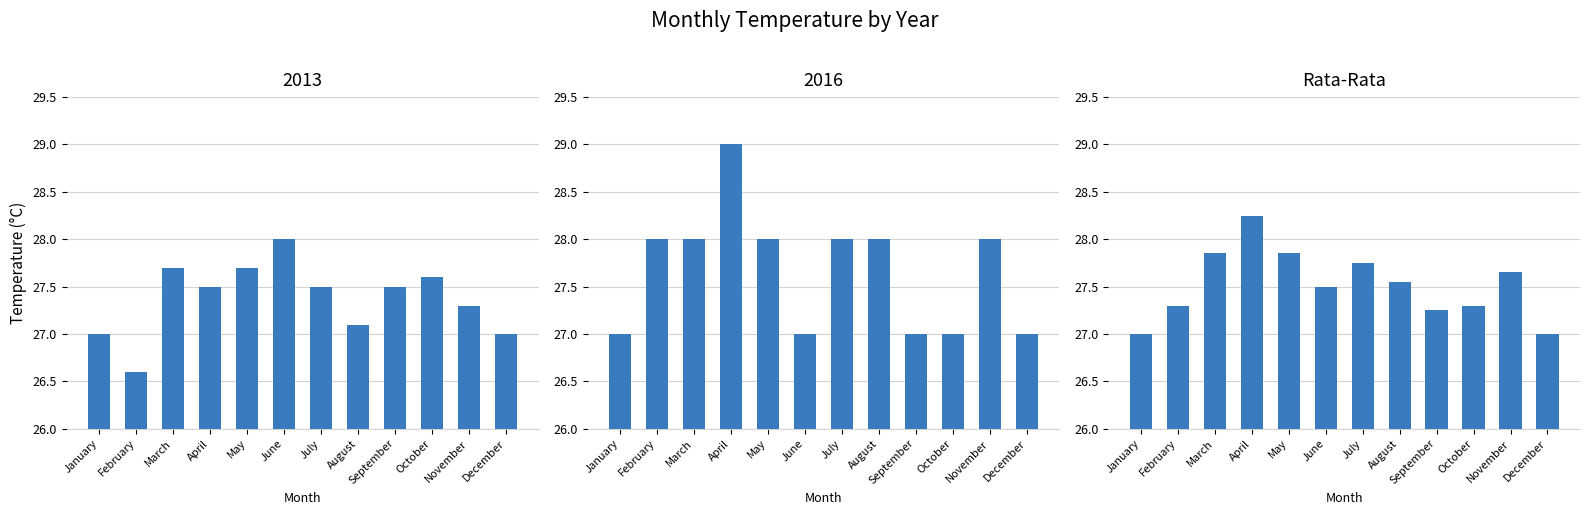

Rank the categories by value from highest to lowest.

April, March, May, July, November, August, June, February, October, September, January, December